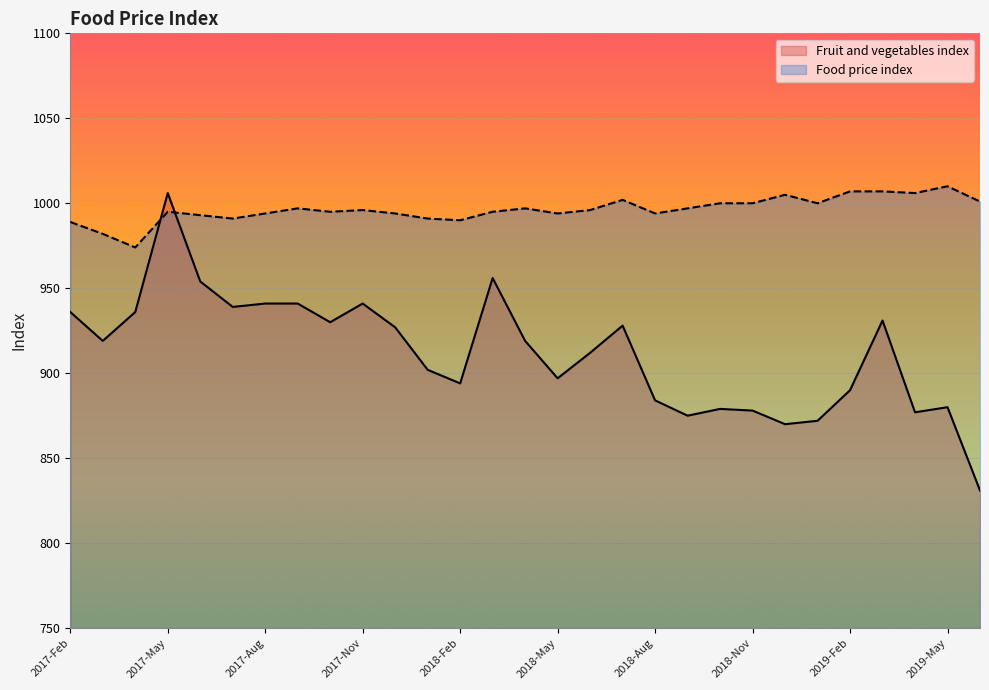

What is the difference between the maximum and minimum values in the Fruit and vegetables index series?

175